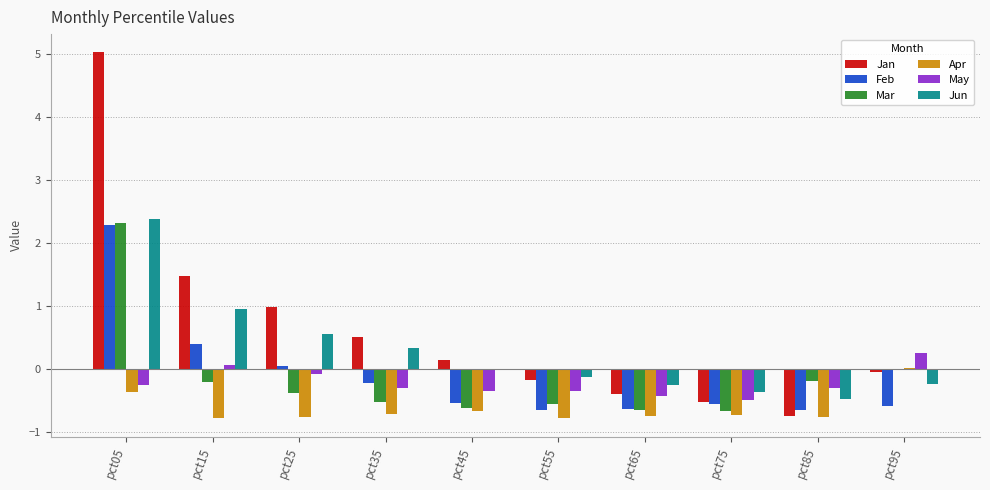

How many groups of bars are there?

10